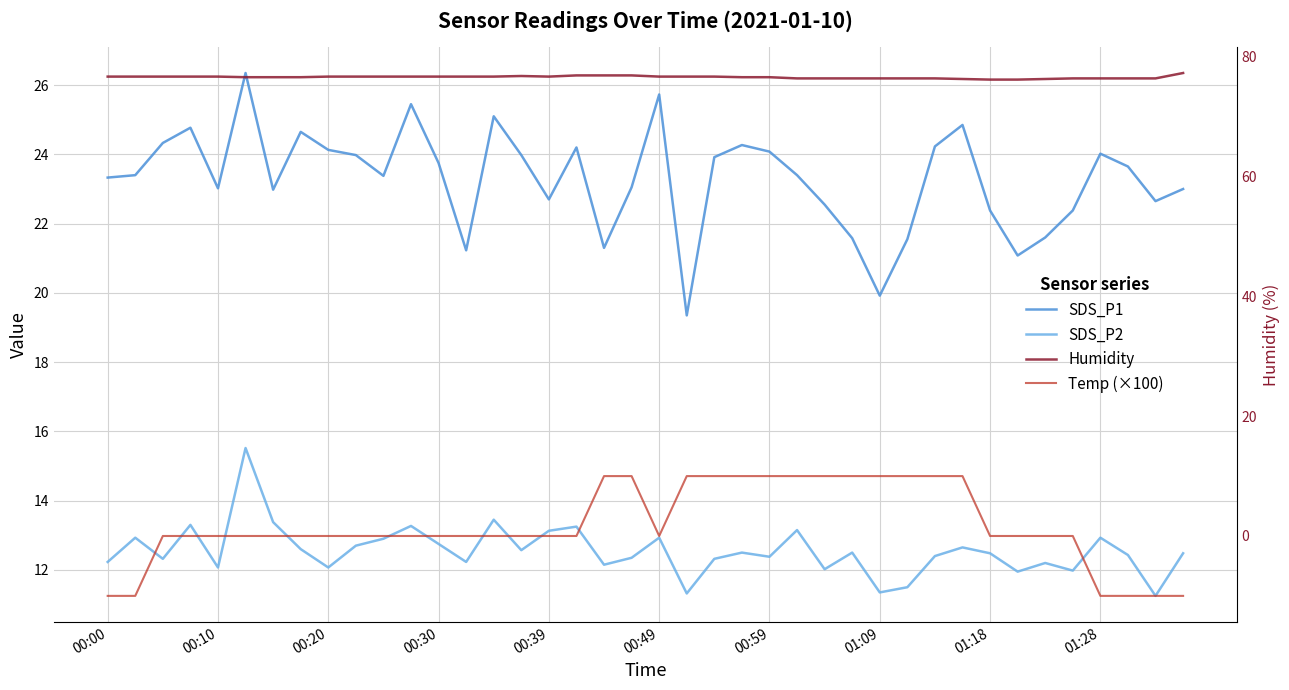

What is the lowest value of the Temp (×100) series?

-10.0